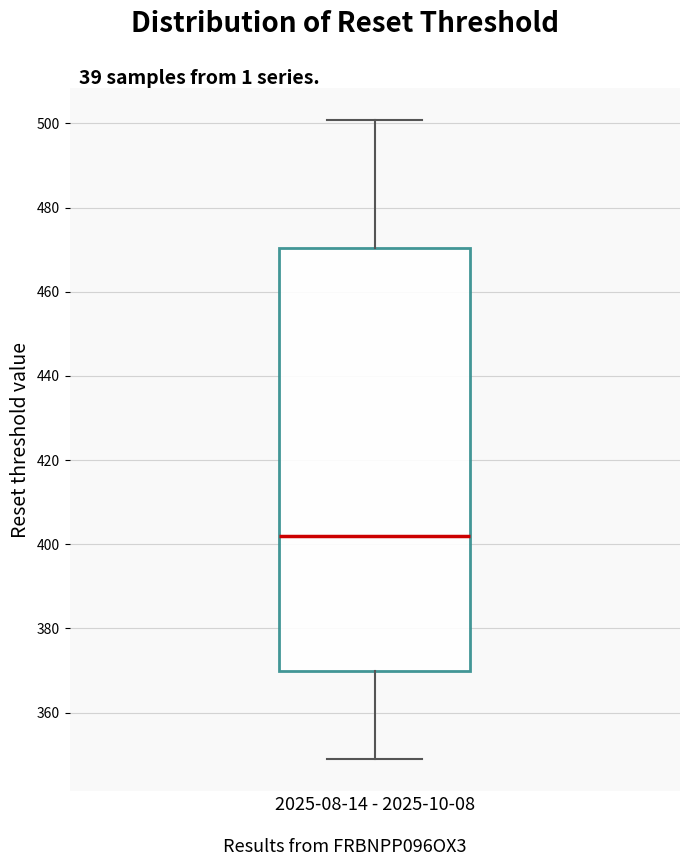

Read this box plot against the y-axis: the position of the median line, the range covered by the box, and the ends of both whiskers. The values are not printed on the chart, so give them approximately, as read against the axis.

median 402, box 370 to 470, whiskers 348 to 500